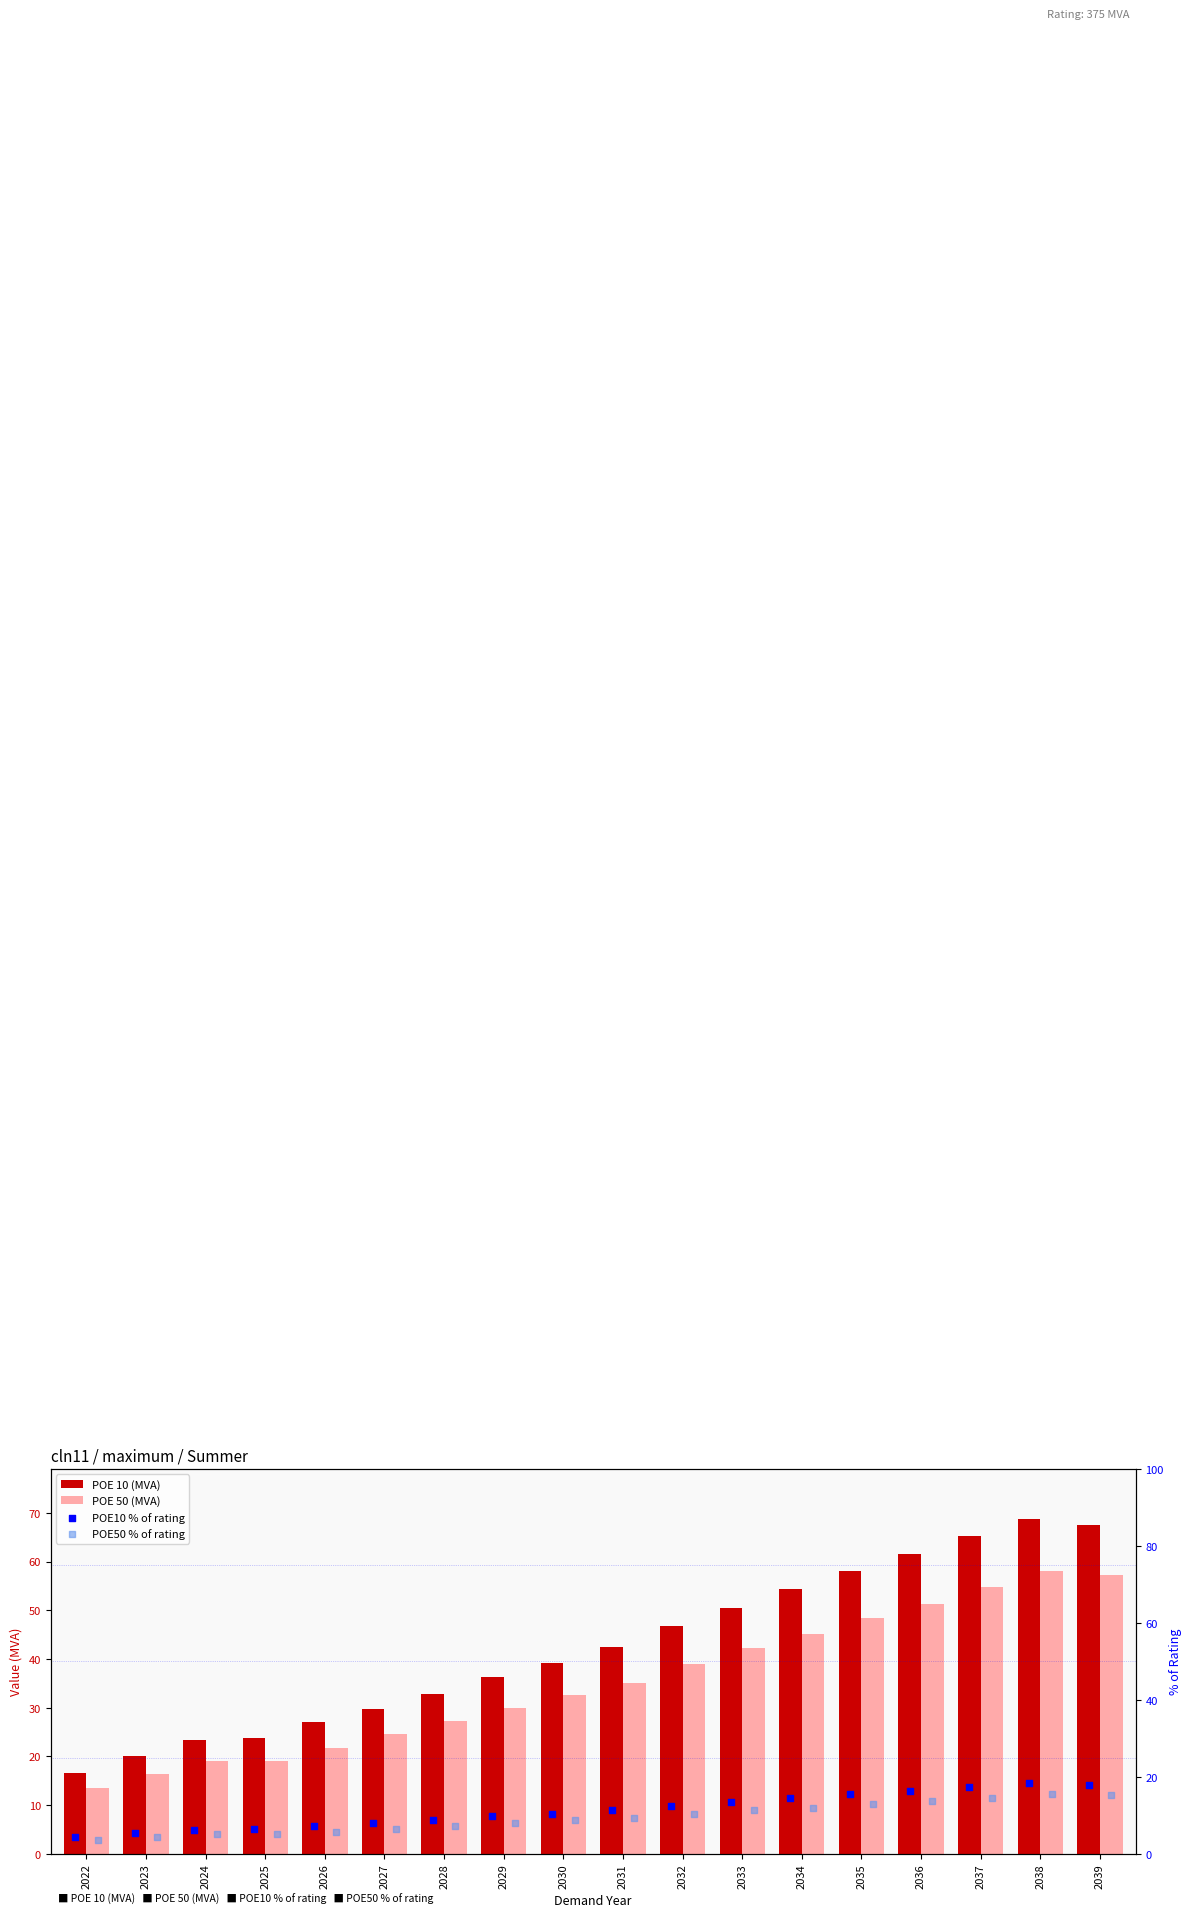

Which series reaches the maximum Y coordinate?

POE 10 (MVA)